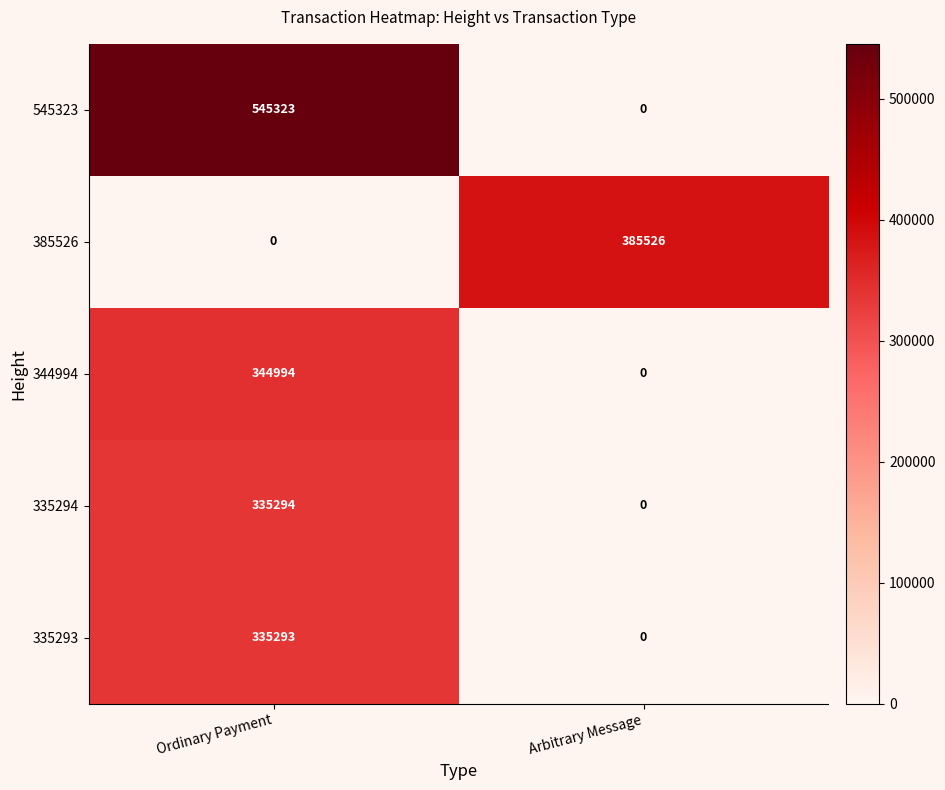

Between Ordinary Payment and Arbitrary Message, which series saw the biggest shift?

545323